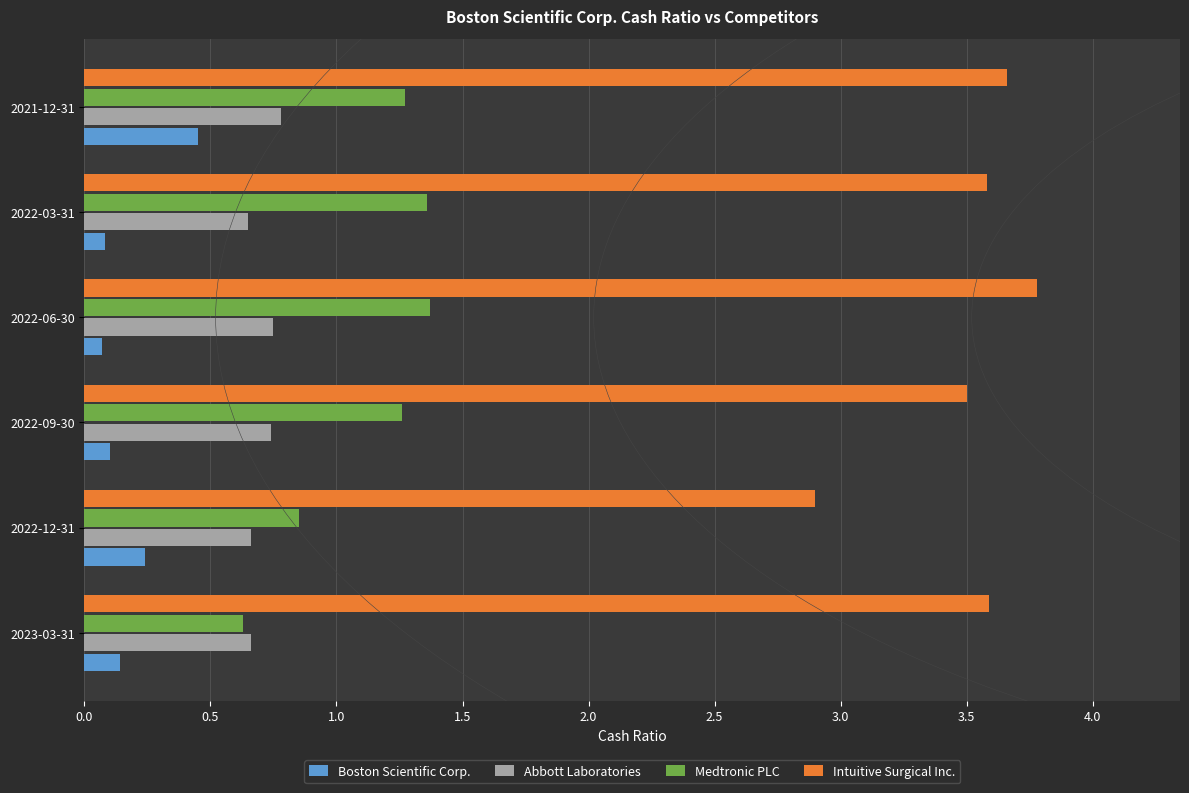

Where is Intuitive Surgical Inc. nearest to the value 3?

2022-12-31